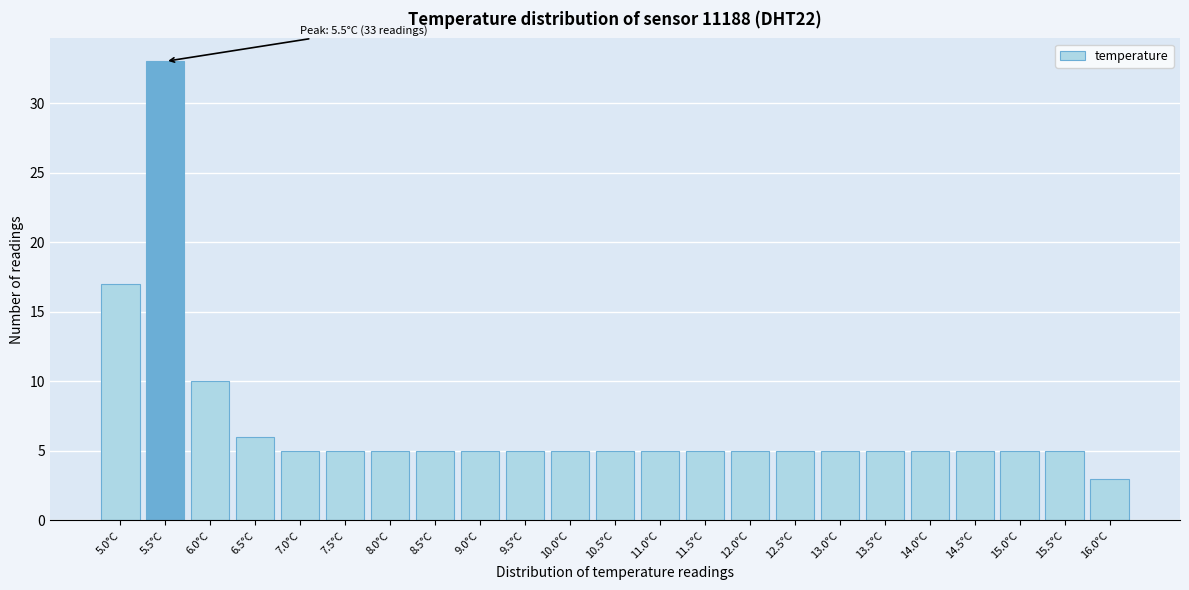

Reading left to right, what are all the values shown in this chart?

5.0°C=17	5.5°C=33	6.0°C=10	6.5°C=6	7.0°C=5	7.5°C=5	8.0°C=5	8.5°C=5	9.0°C=5	9.5°C=5	10.0°C=5	10.5°C=5	11.0°C=5	11.5°C=5	12.0°C=5	12.5°C=5	13.0°C=5	13.5°C=5	14.0°C=5	14.5°C=5	15.0°C=5	15.5°C=5	16.0°C=3